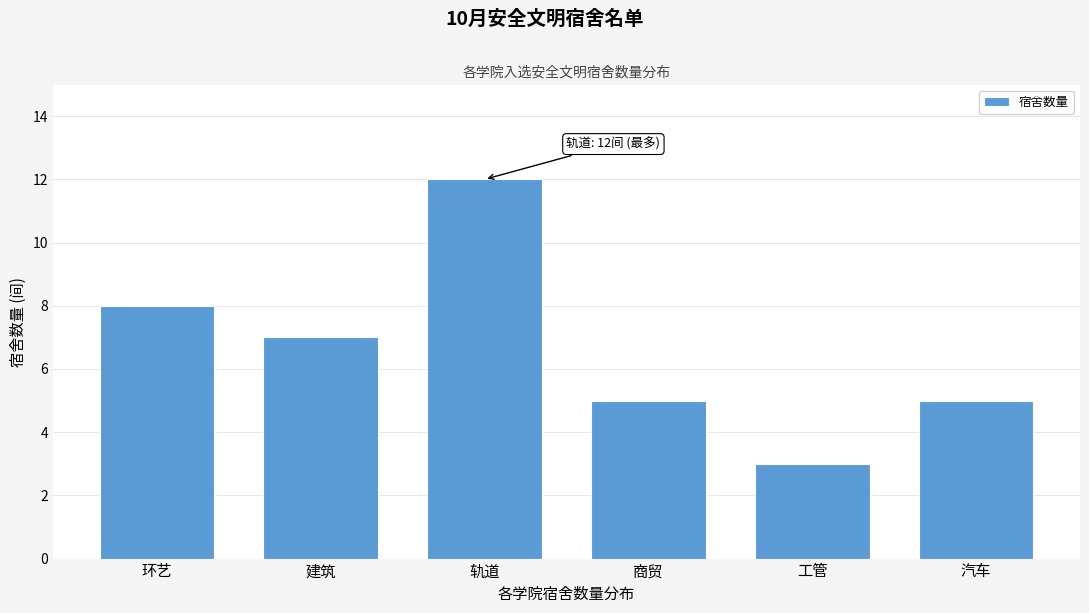

Reading left to right, extract all data points from this chart.

环艺=8	建筑=7	轨道=12	商贸=5	工管=3	汽车=5